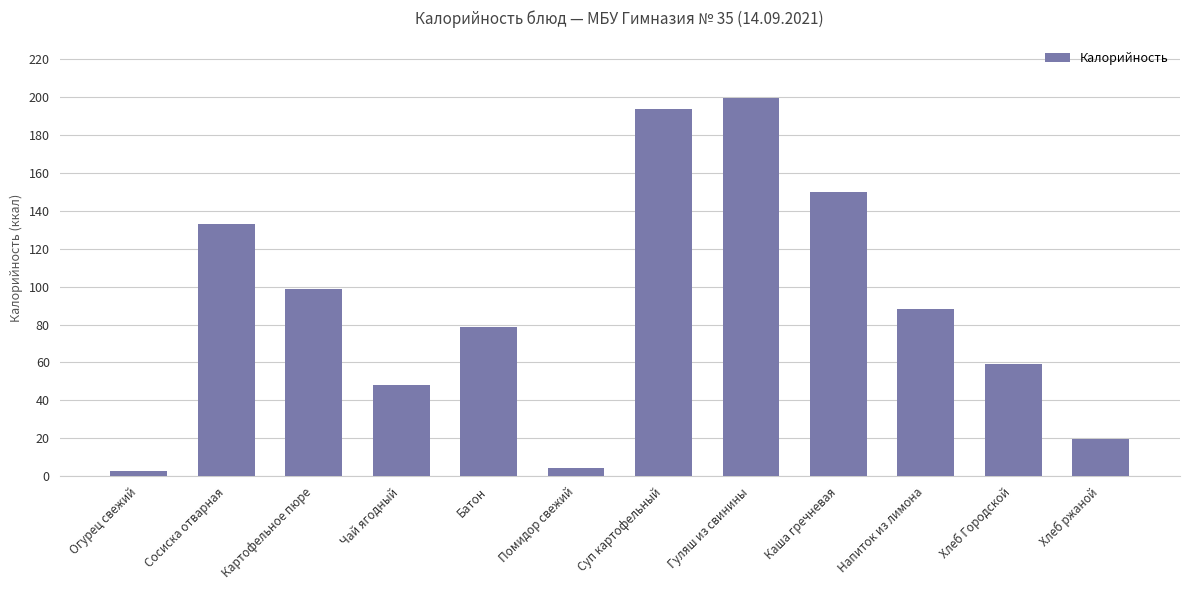

What position from the right is Напиток из лимона?

3